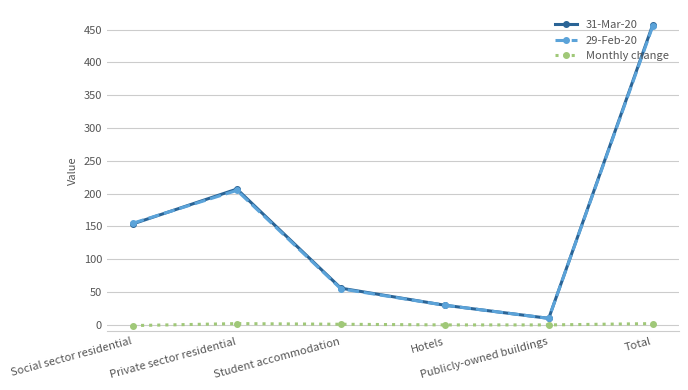

Is it true that 29-Feb-20 equals 30 at Hotels?

True